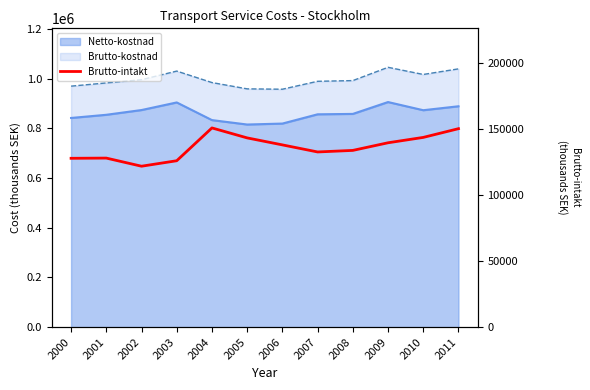

How many data points are less than 138203?

6